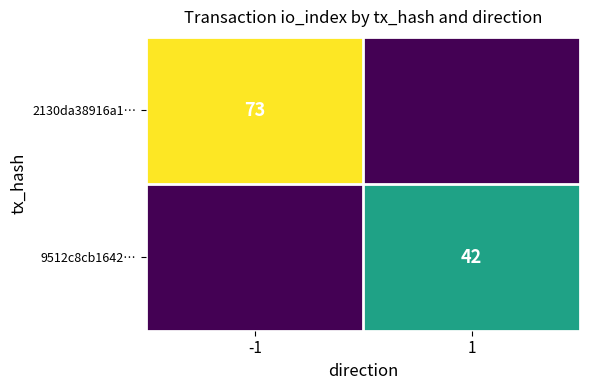

Is it true that 2130da38916a1… equals 126 at -1?

False